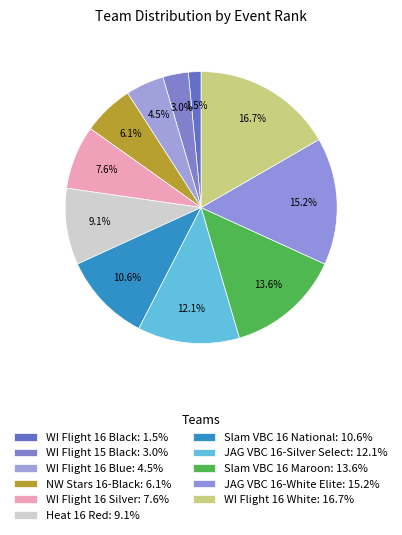

Is it true that WI Flight 15 Black is 3% of the pie?

True